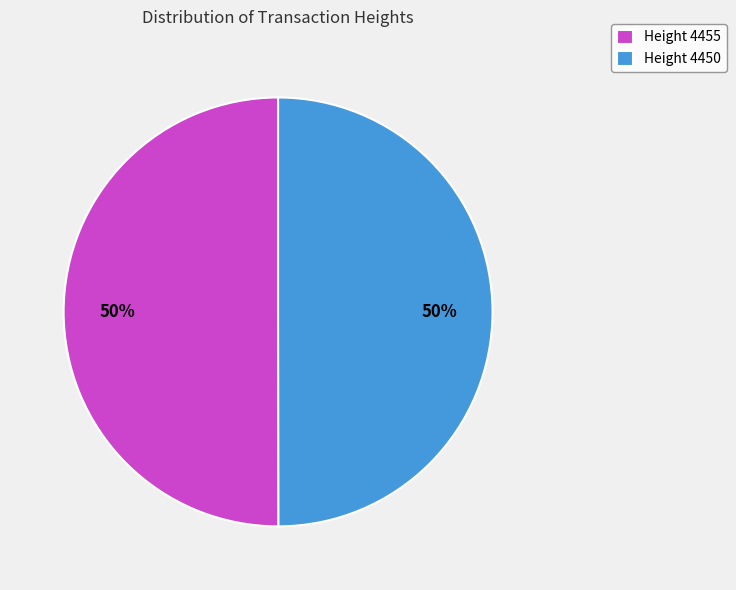

Is the sum of Height 4450 and Height 4455 greater than half?

Yes